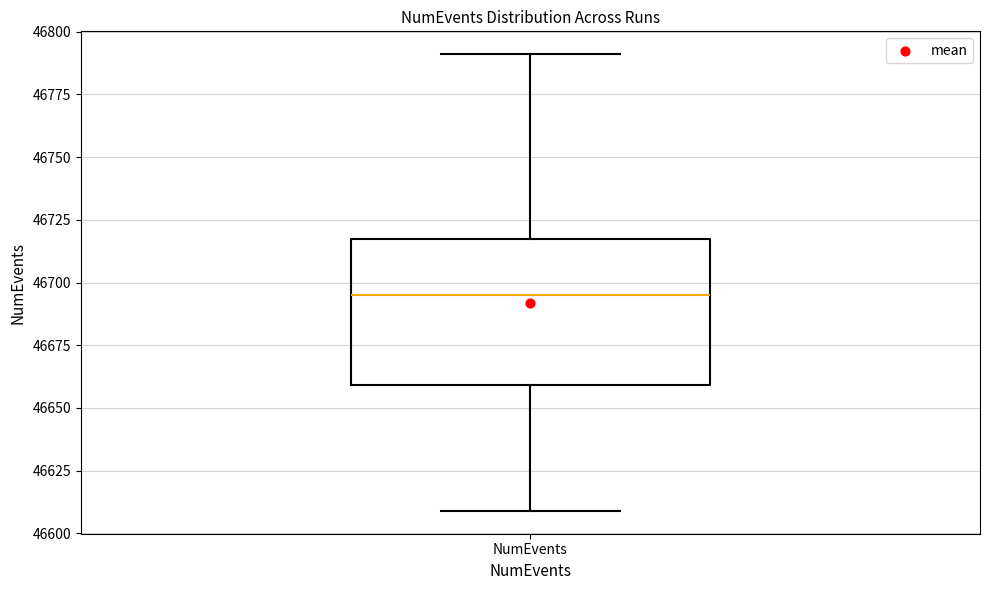

Read this box plot against the y-axis: the position of the median line, the range covered by the box, and the ends of both whiskers. The values are not printed on the chart, so give them approximately, as read against the axis.

median 46695, box 46660 to 46715, whiskers 46610 to 46790